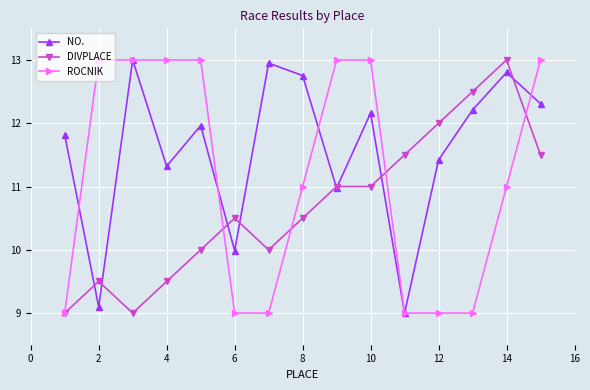

What is the maximum value for DIVPLACE?

13.0